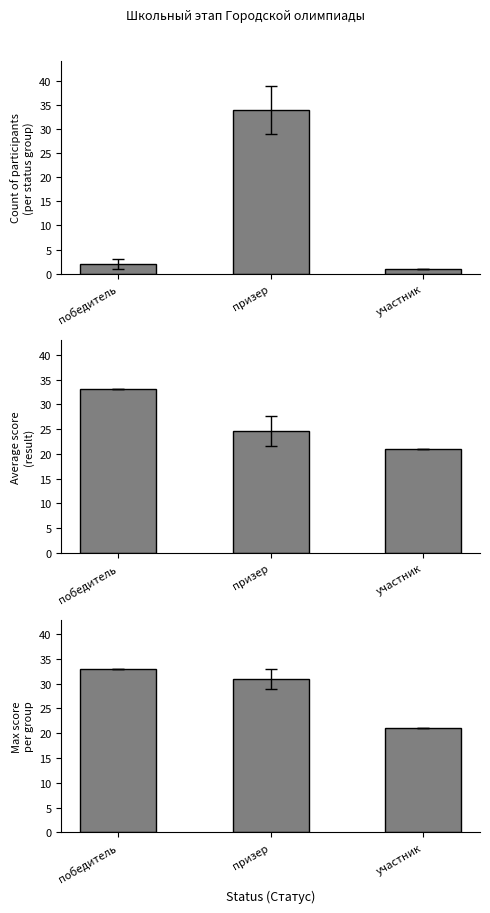

Count the number of data series in this chart.

3